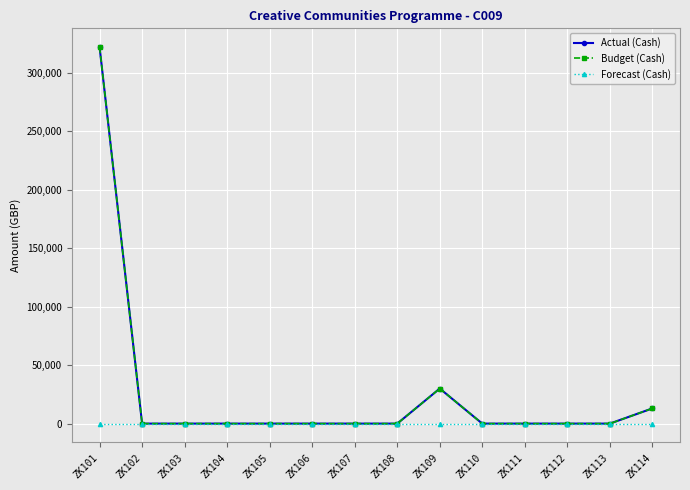

Reading left to right, list all the values displayed in this chart.

Actual (Cash): ZK101=322000	ZK102=0	ZK103=0	ZK104=0	ZK105=0	ZK106=0	ZK107=0	ZK108=0	ZK109=30000	ZK110=0	ZK111=0	ZK112=0	ZK113=0	ZK114=13000
Budget (Cash): ZK101=322000	ZK102=0	ZK103=0	ZK104=0	ZK105=0	ZK106=0	ZK107=0	ZK108=0	ZK109=30000	ZK110=0	ZK111=0	ZK112=0	ZK113=0	ZK114=13000
Forecast (Cash): ZK101=0	ZK102=0	ZK103=0	ZK104=0	ZK105=0	ZK106=0	ZK107=0	ZK108=0	ZK109=0	ZK110=0	ZK111=0	ZK112=0	ZK113=0	ZK114=0